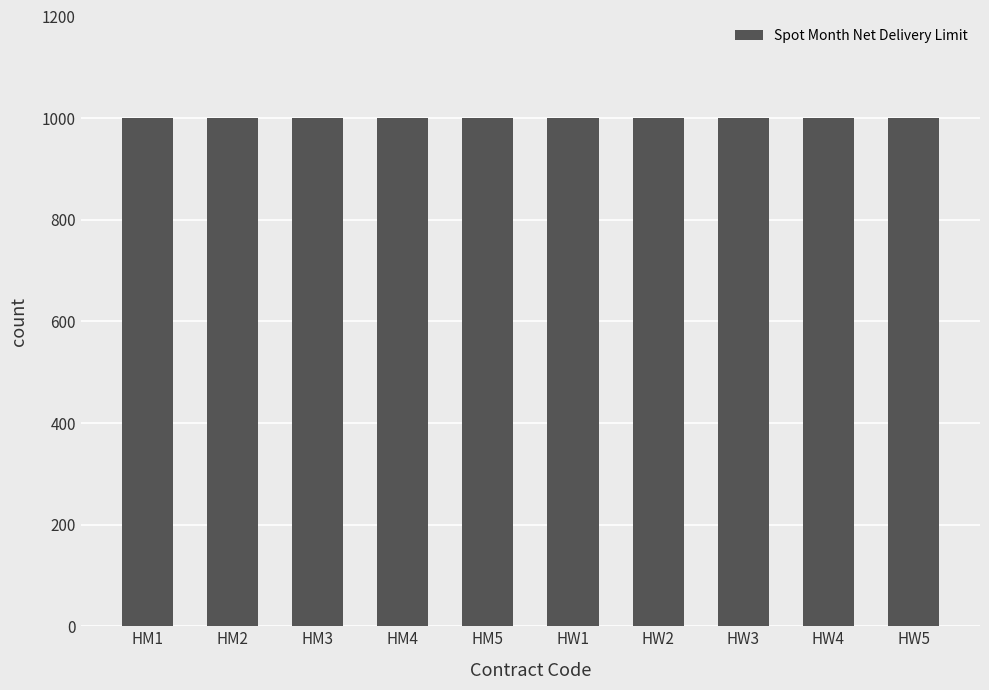

Which series changed the most between HW2 and HW4?

Spot Month Net Delivery Limit